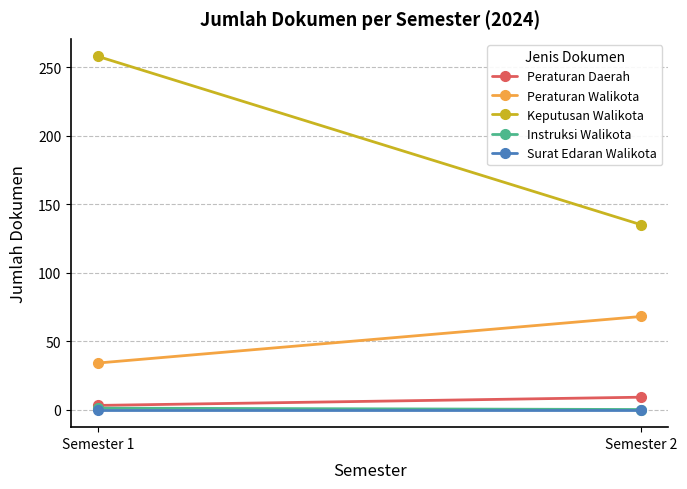

What is the difference between the highest and lowest values at Semester 2?

135